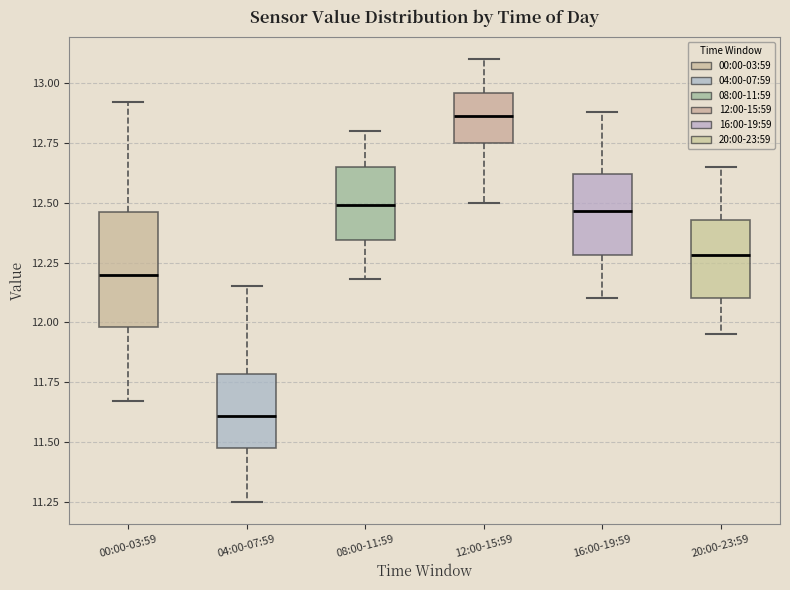

Which box has the lowest median line?

04:00-07:59